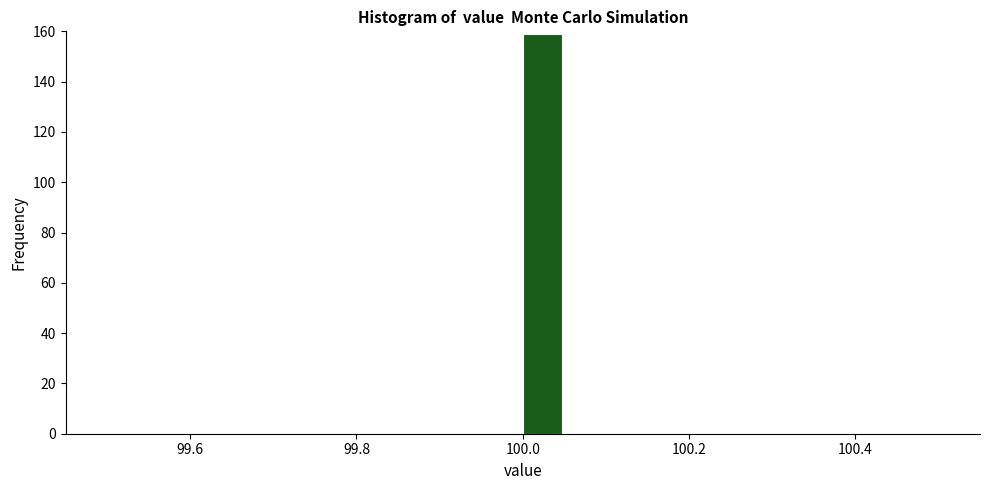

Around what value on the x-axis is the tallest bar? Give the approximate position of its centre, as read against the axis.

100.02